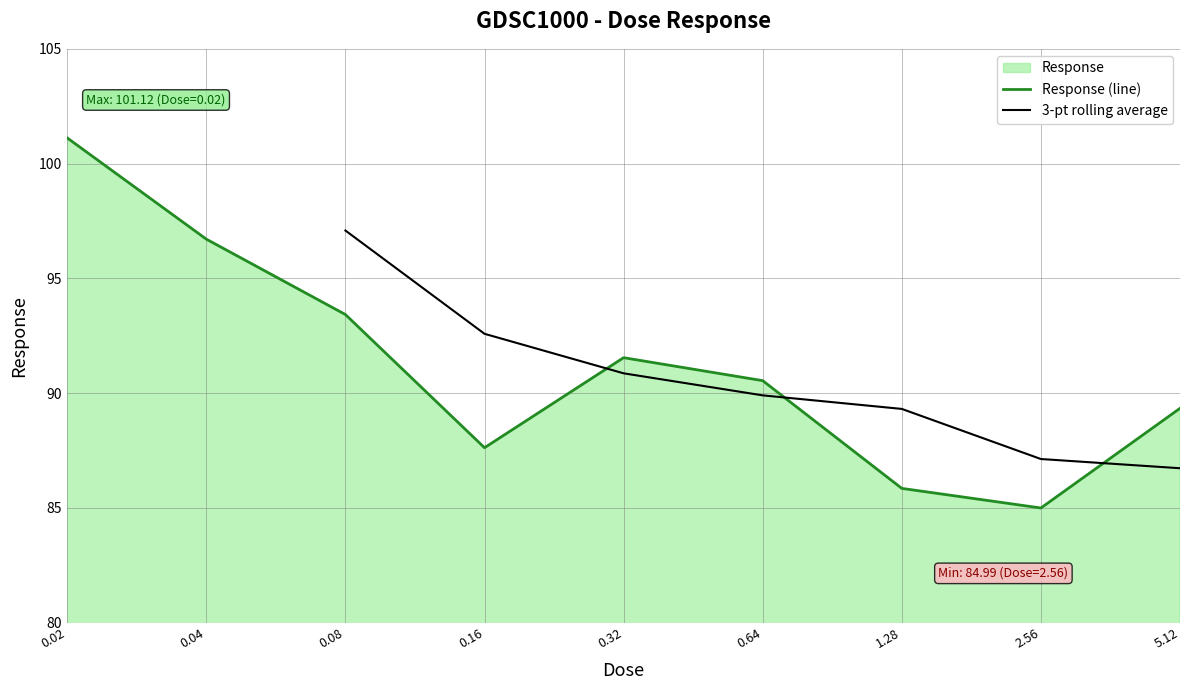

Reading left to right, what are all the values shown in this chart?

101.1	96.7	93.4	87.6	91.5	90.5	85.8	85.0	89.3